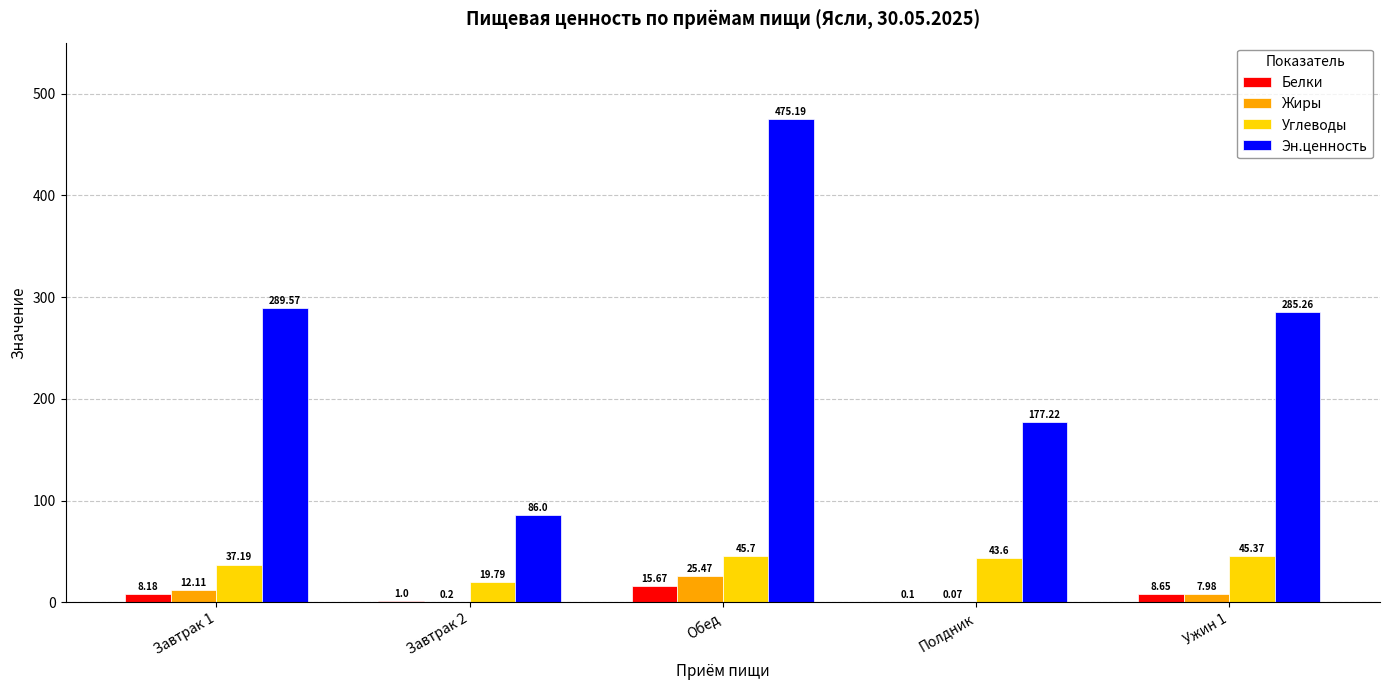

What is the sum of the Белки values at Обед and Завтрак 2?

16.7